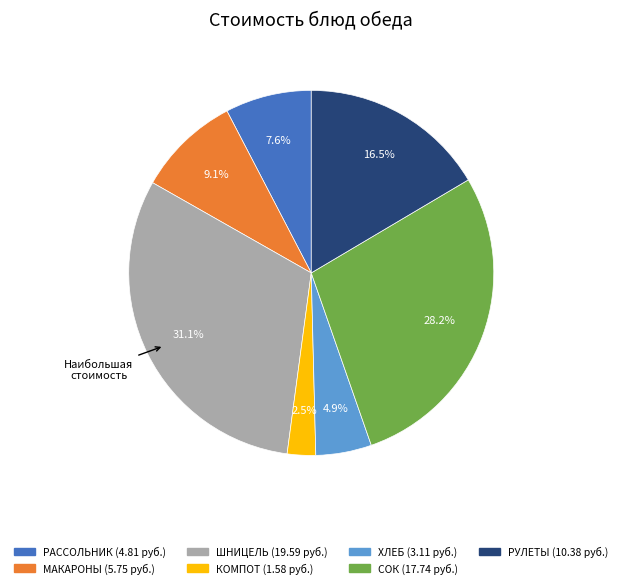

Does any single category account for the majority?

No